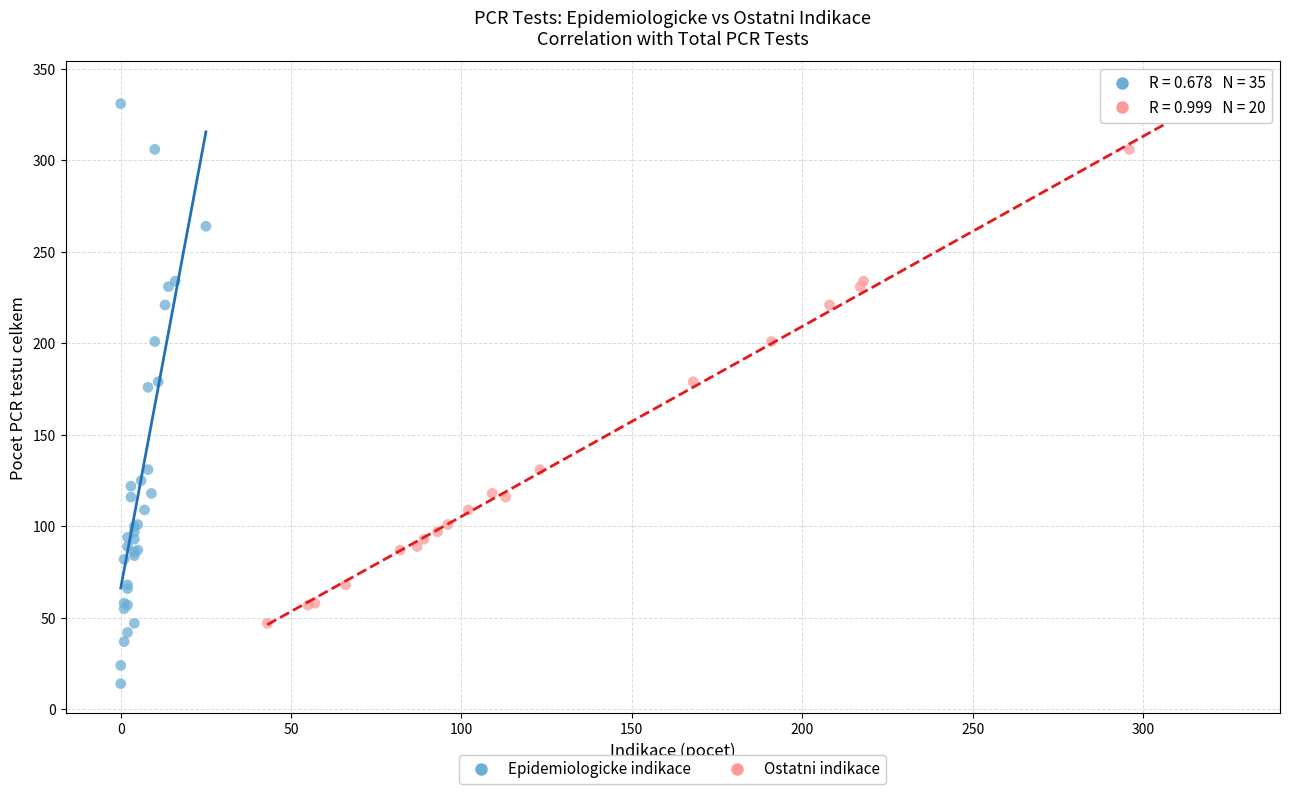

Which series contains the lowest Y value?

Epidemiologicke indikace